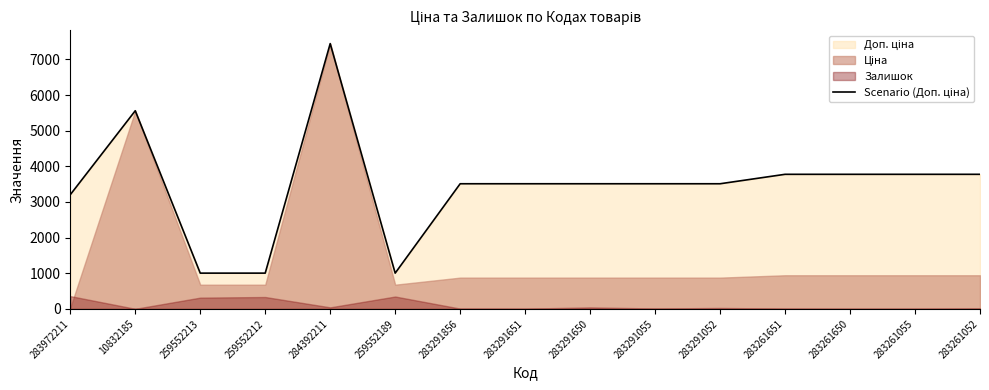

What is the difference between the second highest and second lowest values?

4556.2